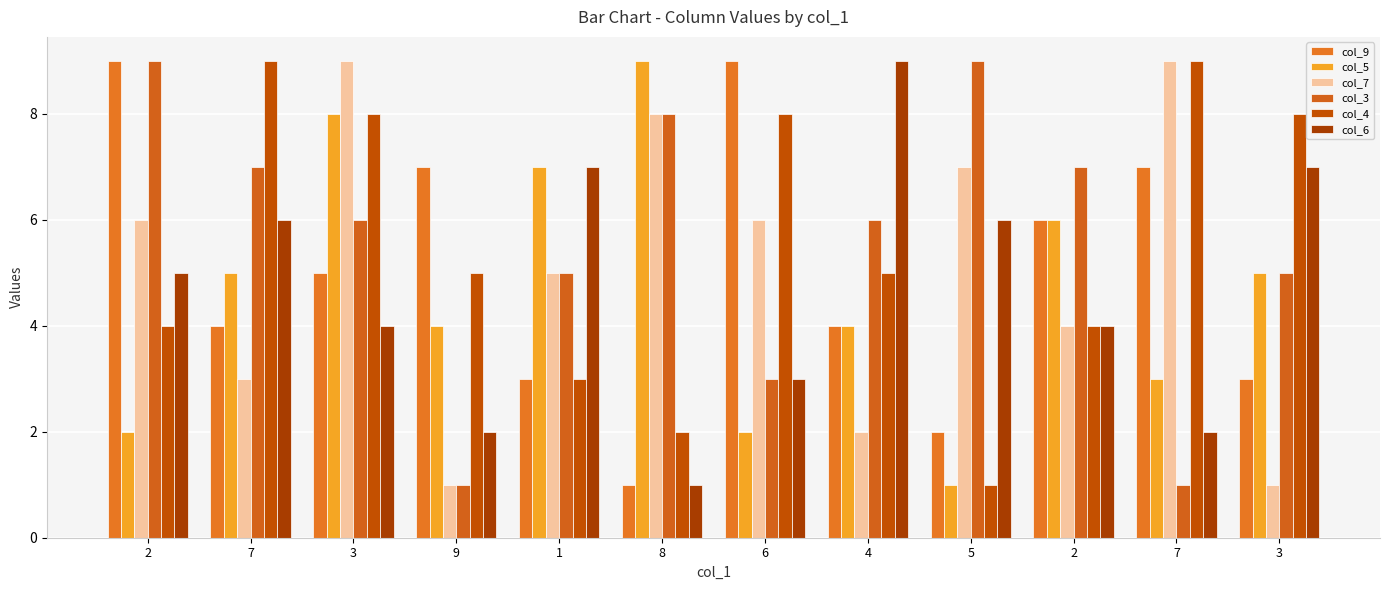

Is the value of col_7 at 3 greater than the value of col_4 at 2?

Yes